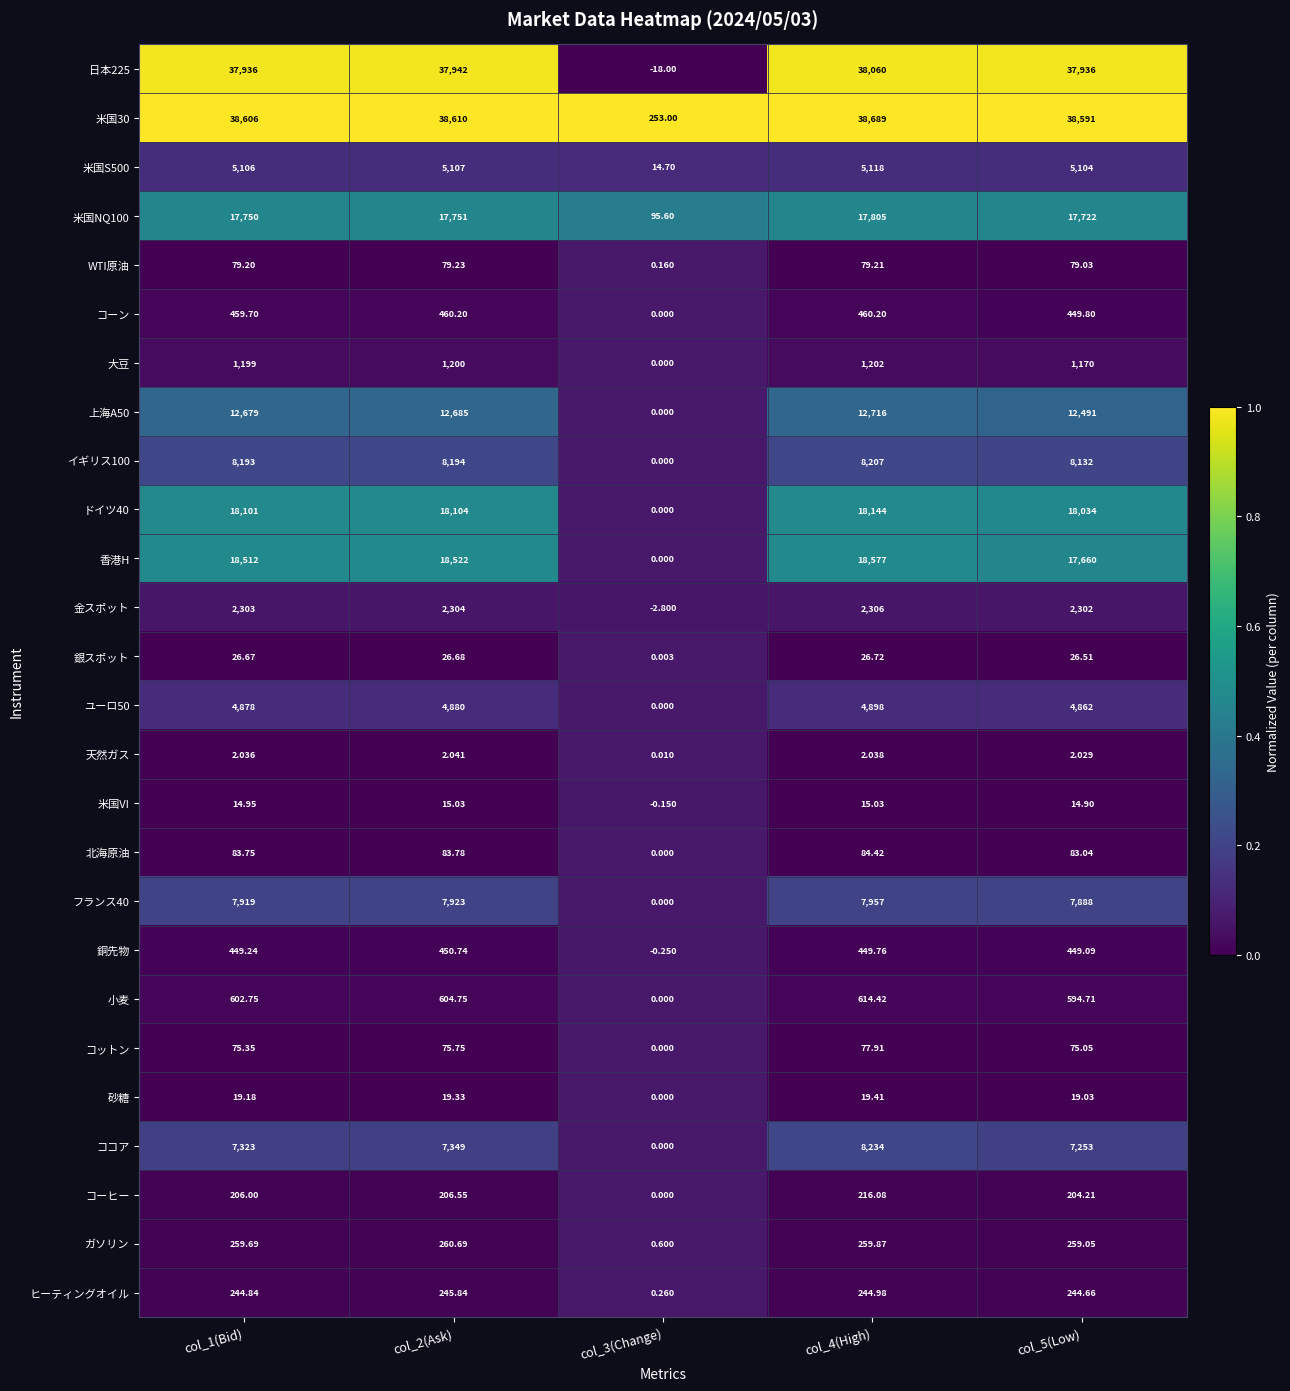

At which category is the sum across all series the highest?

col_4(High)